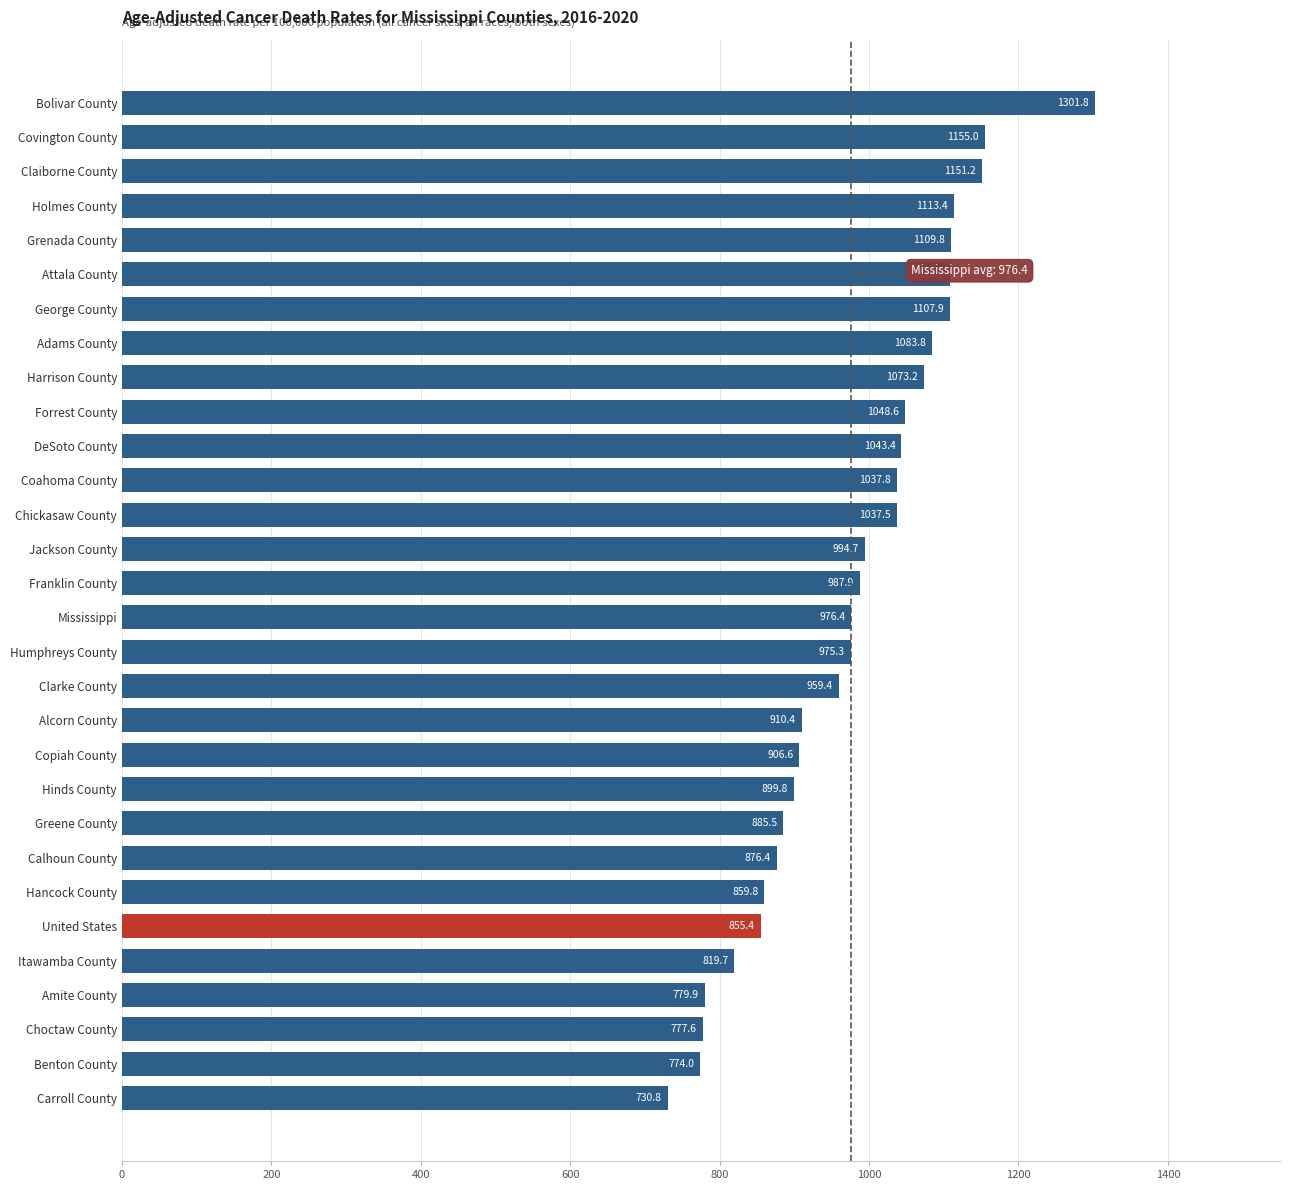

Does the chart contain any negative values?

No